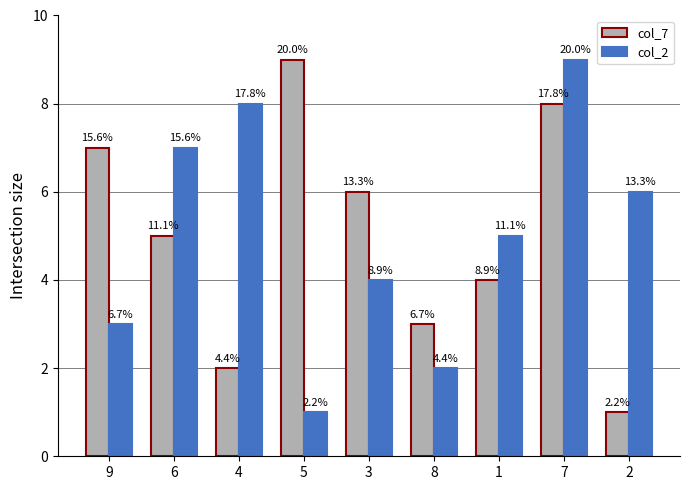

How many bars are there in each group?

2